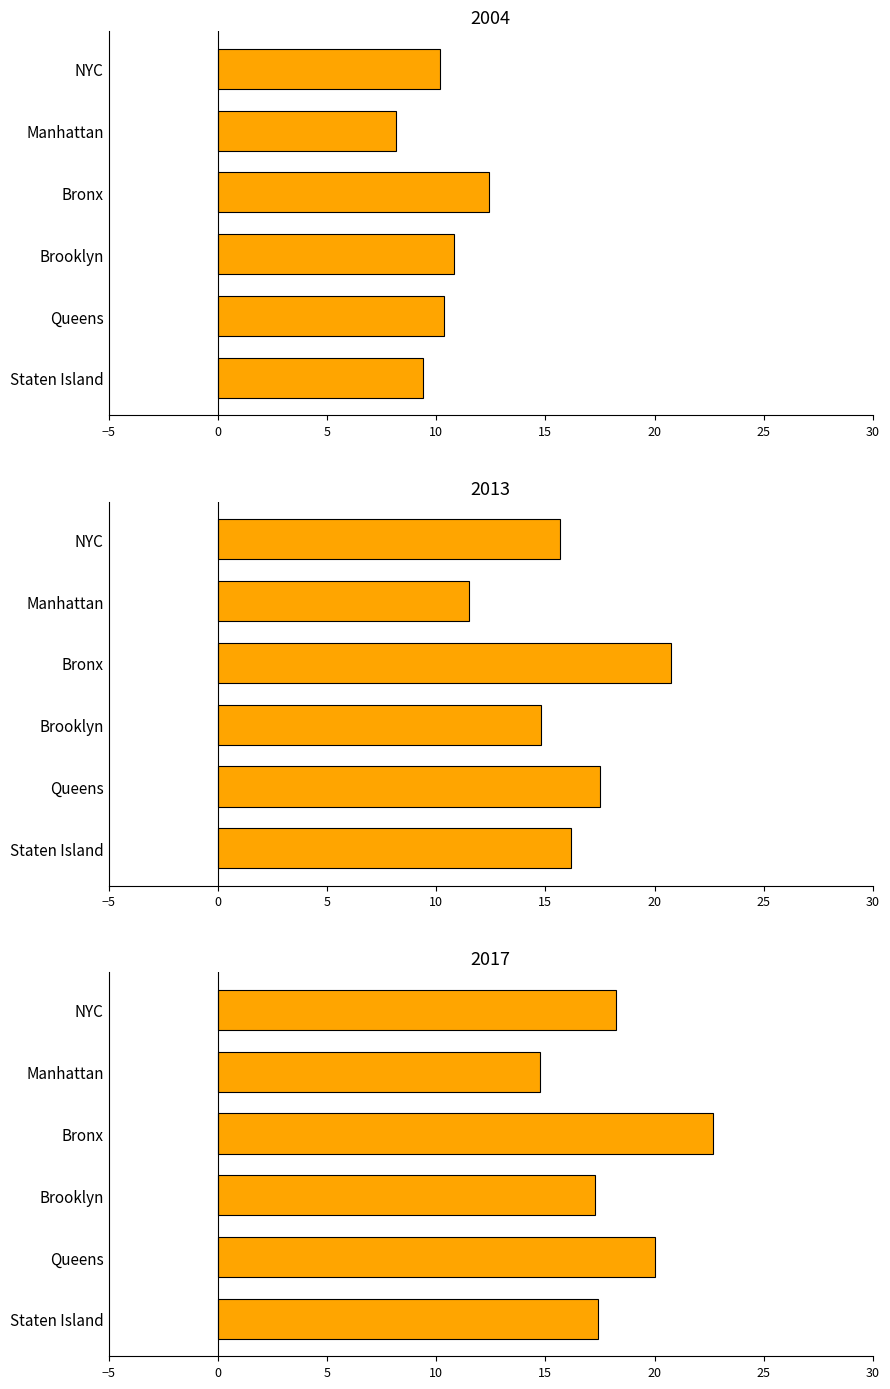

What is the value of the 2004 bar at the 6th from the left?

9.4